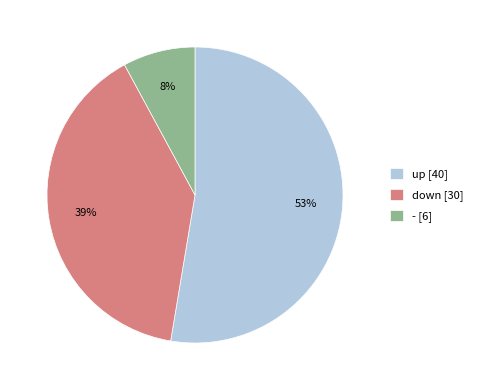

How many segments does this pie chart have?

3